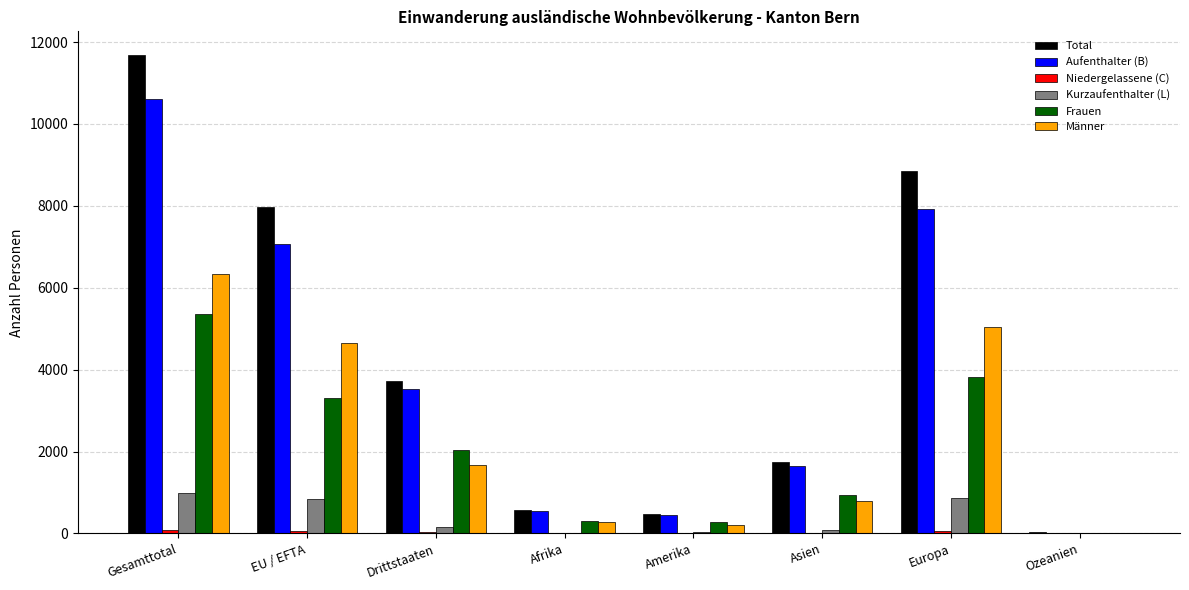

Is the value of Männer at Ozeanien greater than the value of Total at Drittstaaten?

No